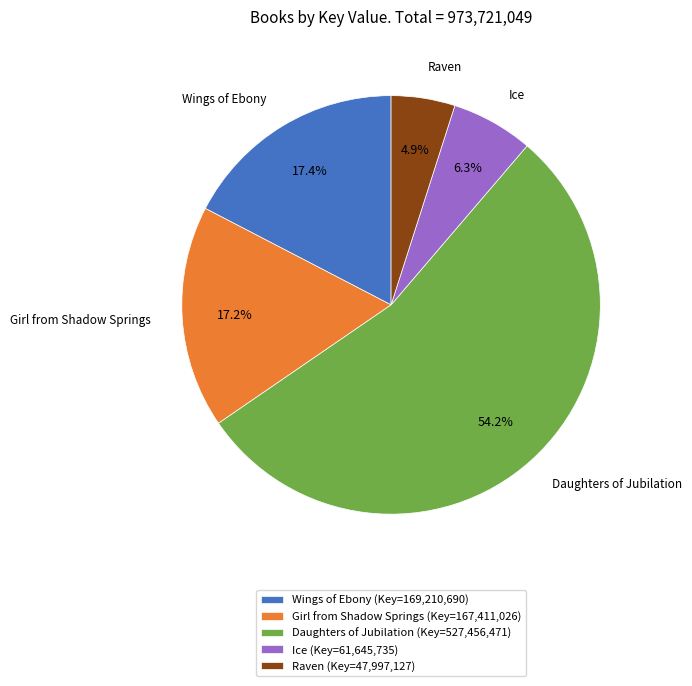

Which slice represents more than half of the pie?

Daughters of Jubilation